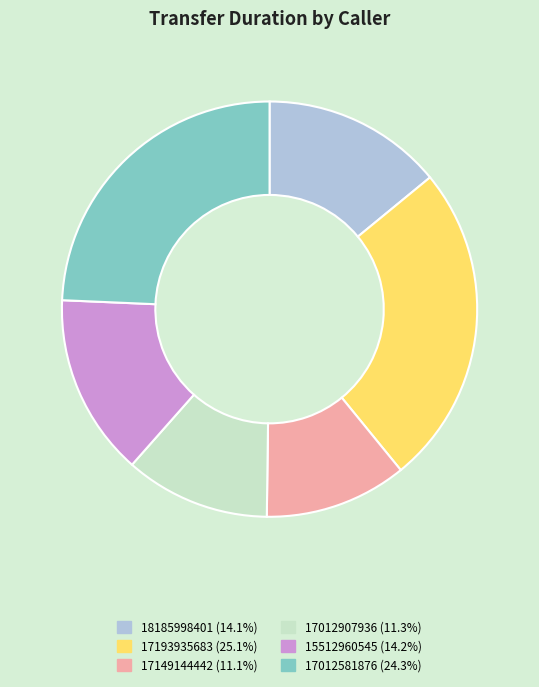

What is the largest slice in the pie chart?

17193935683